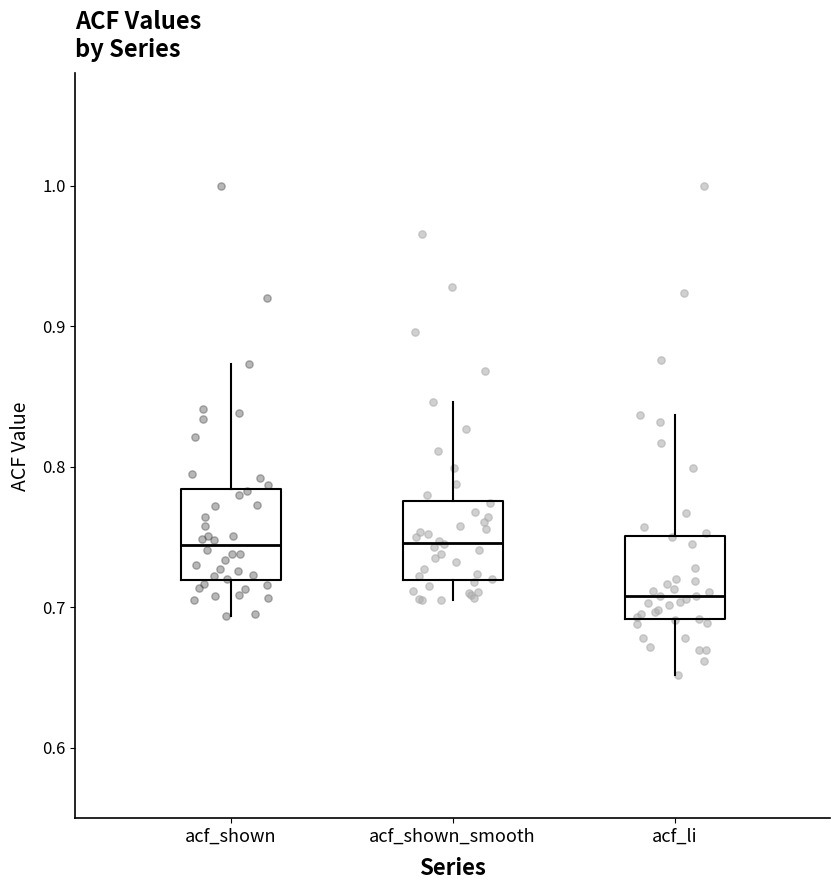

Reading left to right, read every box against the y-axis: the position of its median line, the range the box covers, and the ends of its whiskers. The values are not printed on the chart, so give them approximately, as read against the axis.

acf_shown: median 0.74, box 0.72 to 0.78, whiskers 0.69 to 0.87
acf_shown_smooth: median 0.75, box 0.72 to 0.78, whiskers 0.71 to 0.85
acf_li: median 0.71, box 0.69 to 0.75, whiskers 0.65 to 0.84